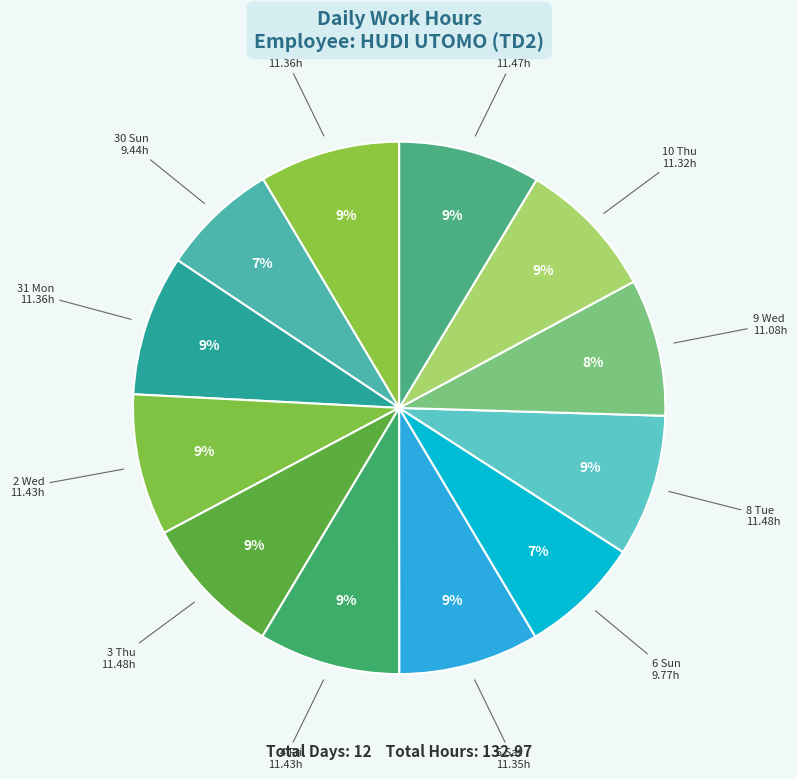

Do 2 Wed and 4 Fri together represent more than half of the pie?

No